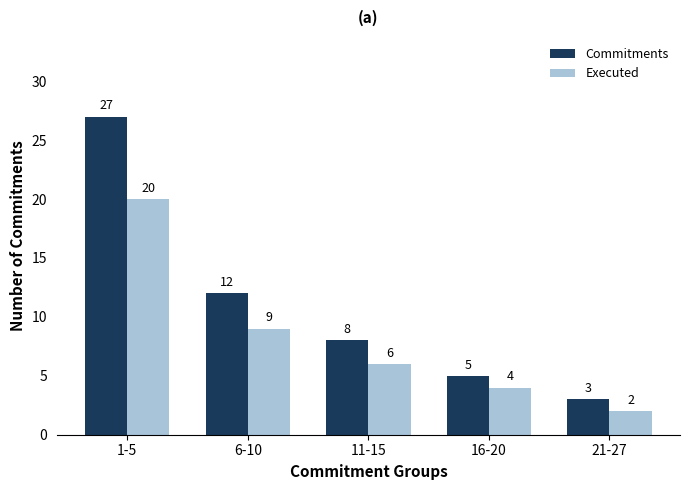

What is the value of the Executed bar at the 2nd from the left?

9